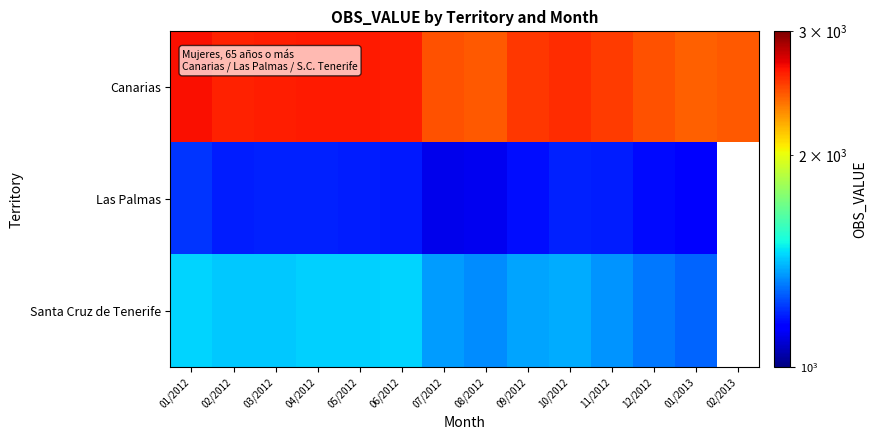

How many values in the Canarias series exceed 2573?

7